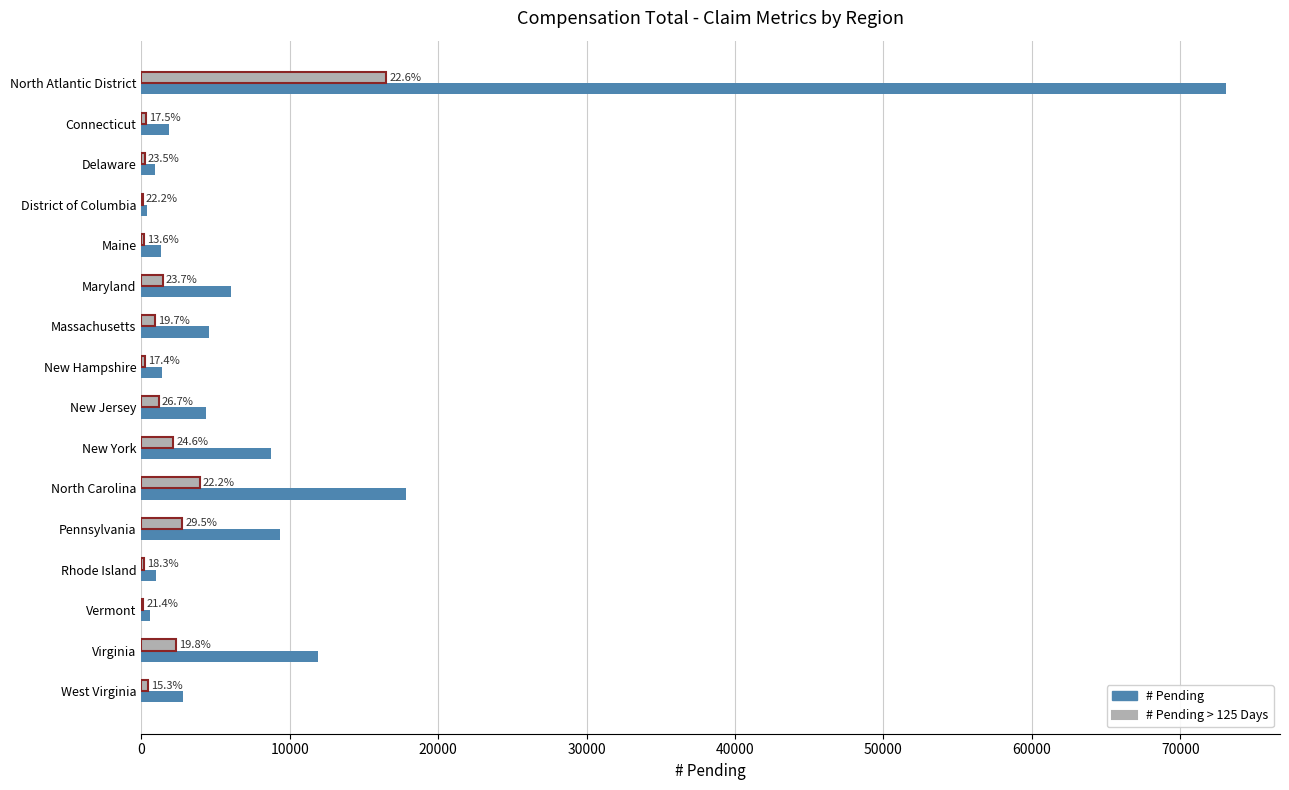

What are all the series names shown in the legend?

# Pending, # Pending > 125 Days